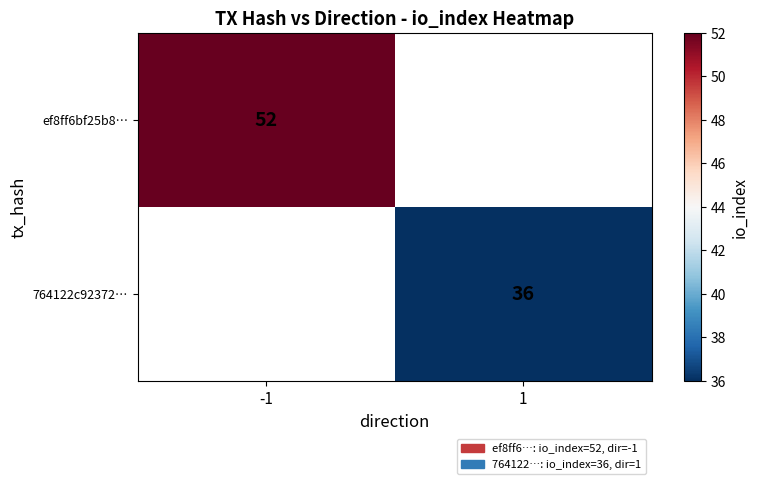

The value of 764122c92372… at 1 is 36. True or false?

True